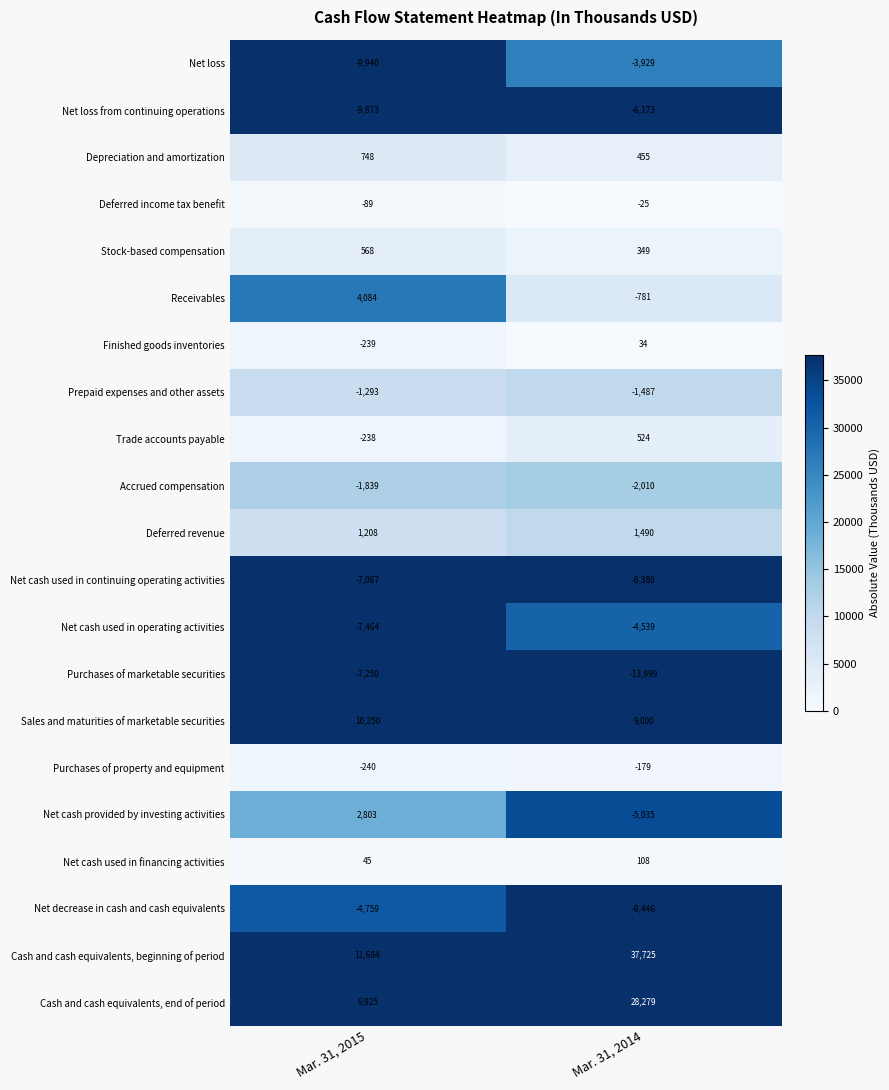

Which series changed the most between Mar. 31, 2015 and Mar. 31, 2014?

Cash and cash equivalents, beginning of period